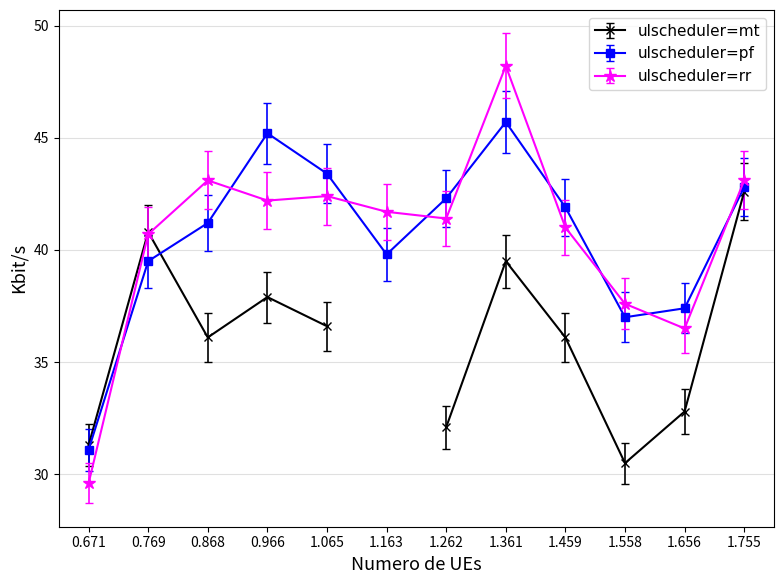

What is the label of the 6th point from the right?

1.262